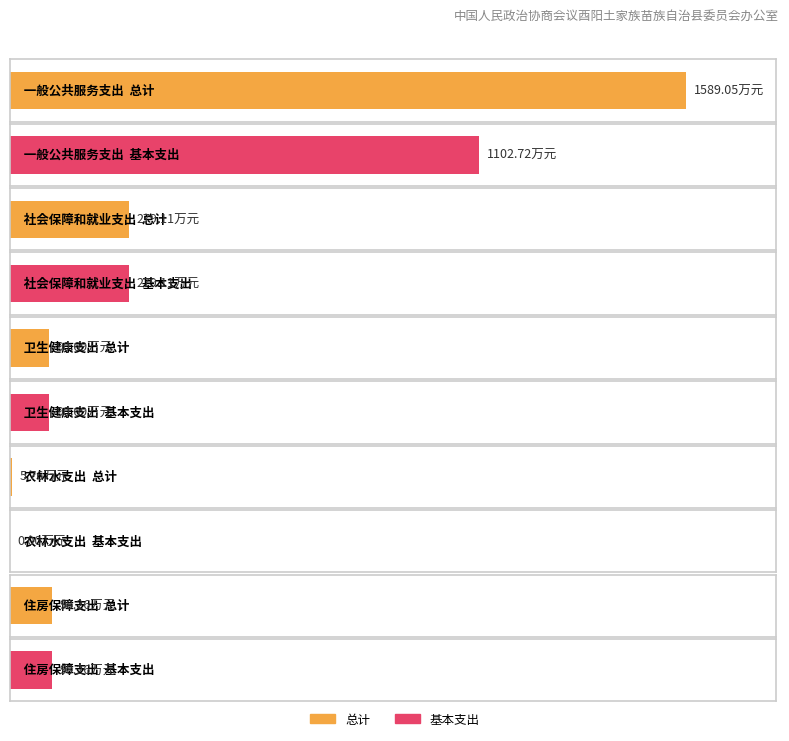

Read the 总计 value at 社会保障和就业支出.

279.1